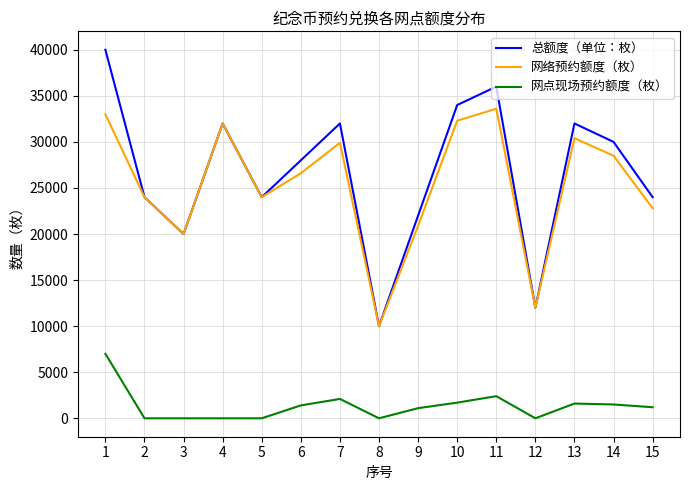

What is the difference between the maximum and second lowest values in the 网络预约额度（枚） series?

21600